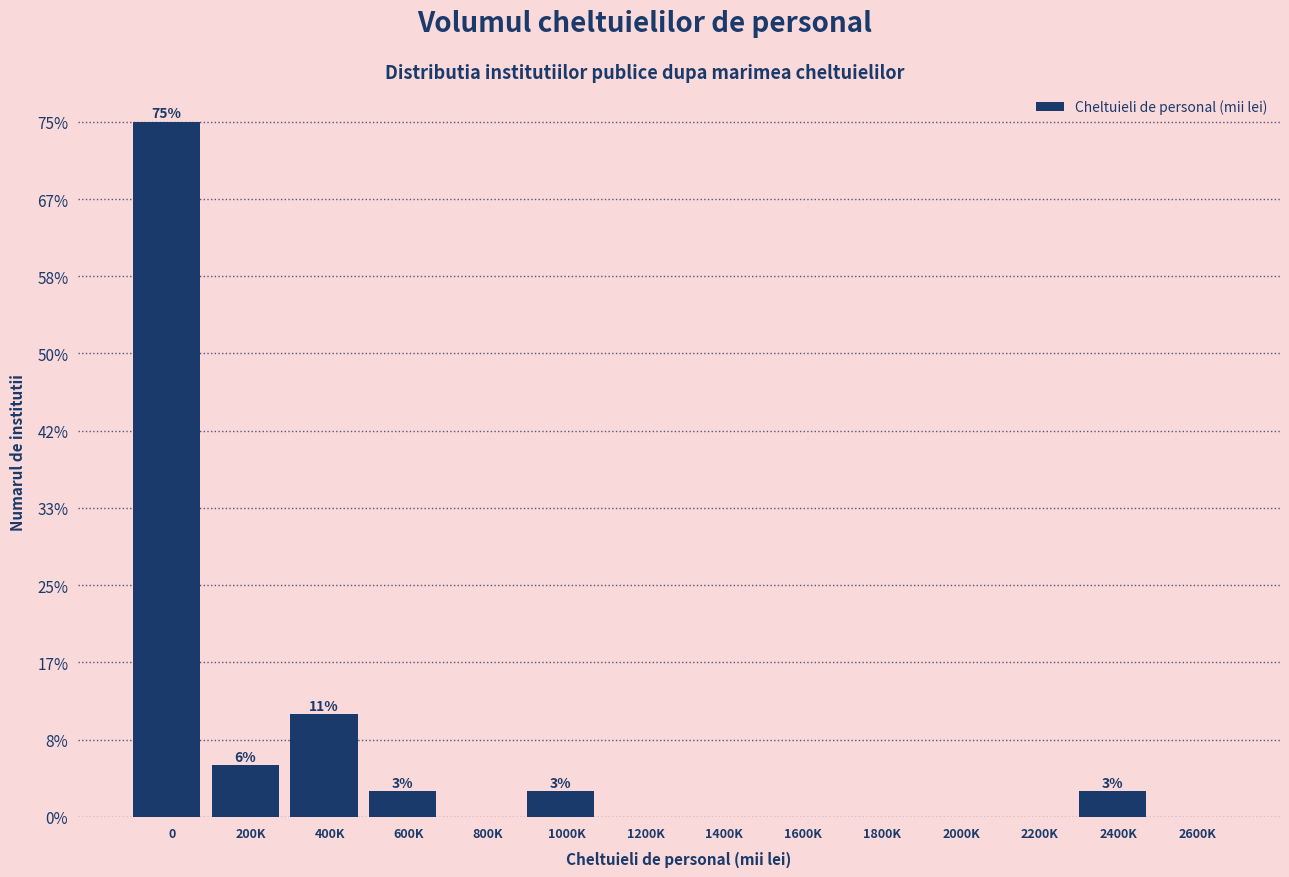

Are the bars horizontal?

No